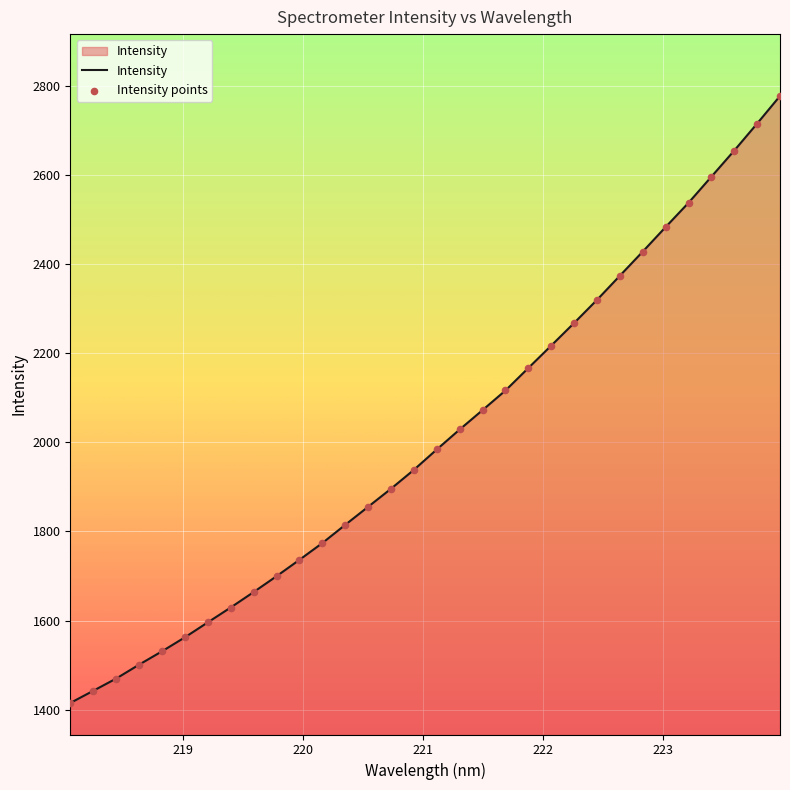

What is the greatest value displayed?

2777.6